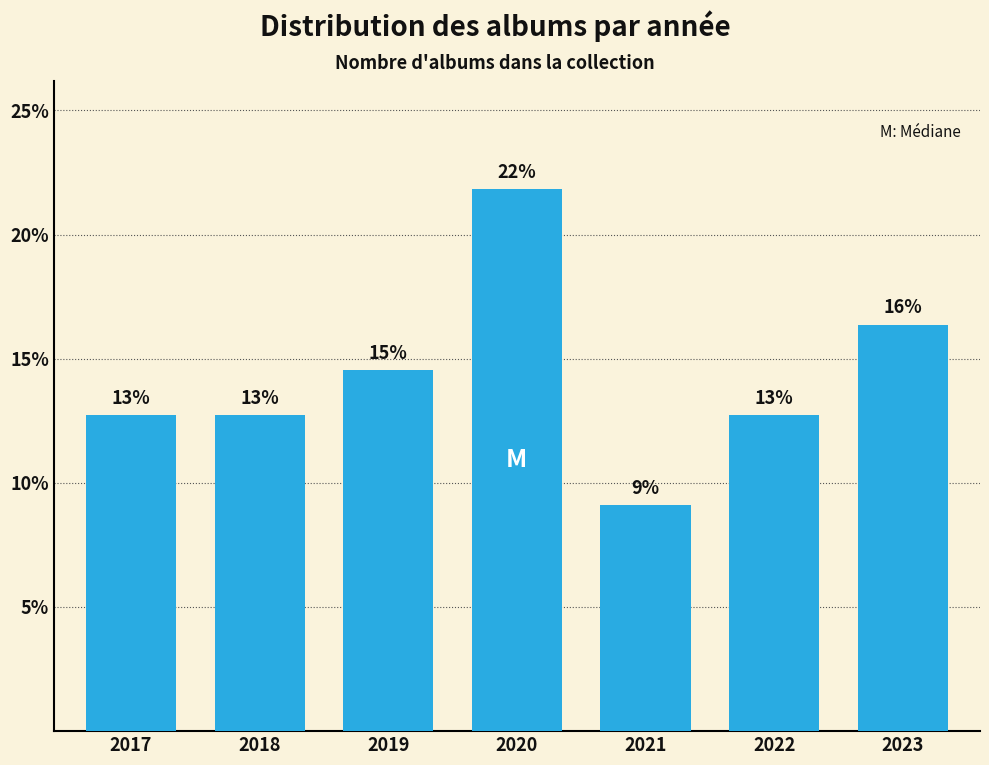

Does the chart contain any negative values?

No